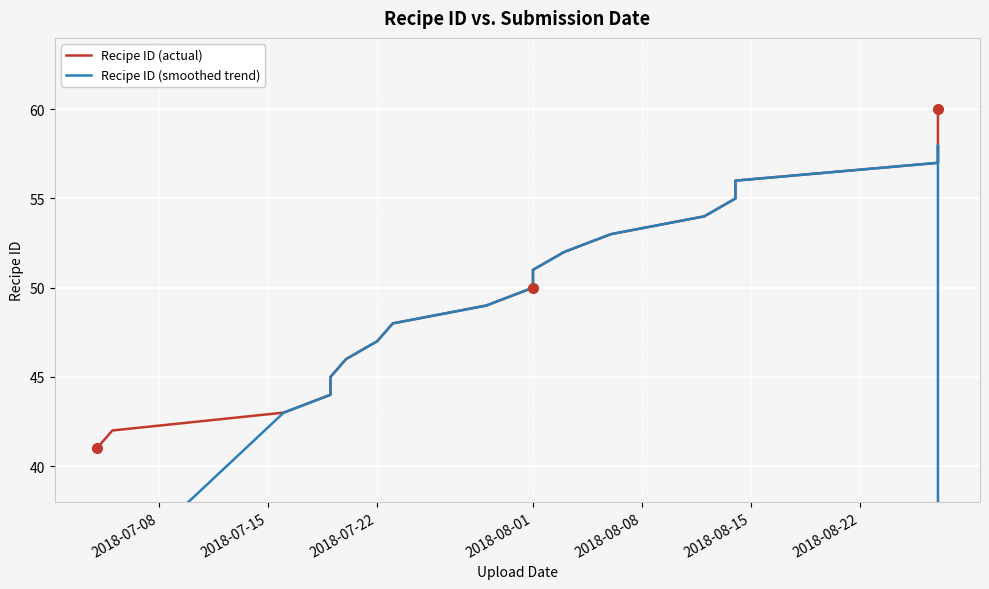

At how many categories does at least one series exceed 52?

8